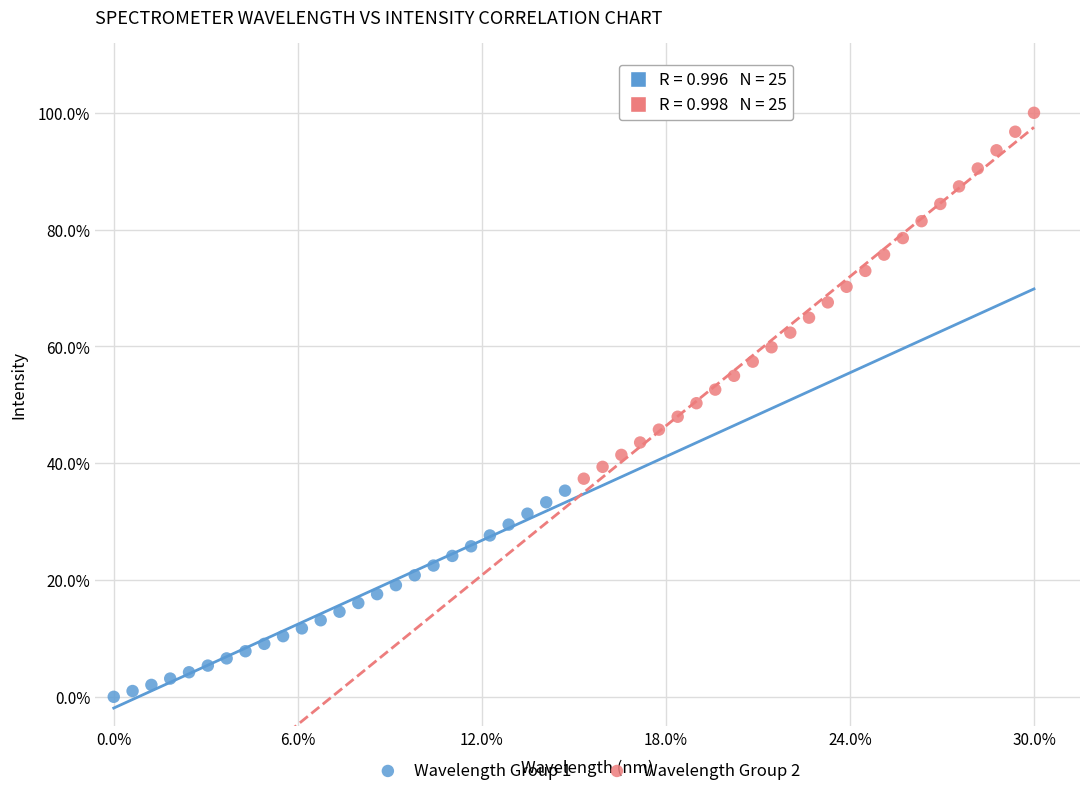

What are all the series names shown in the legend?

Wavelength Group 1, Wavelength Group 2